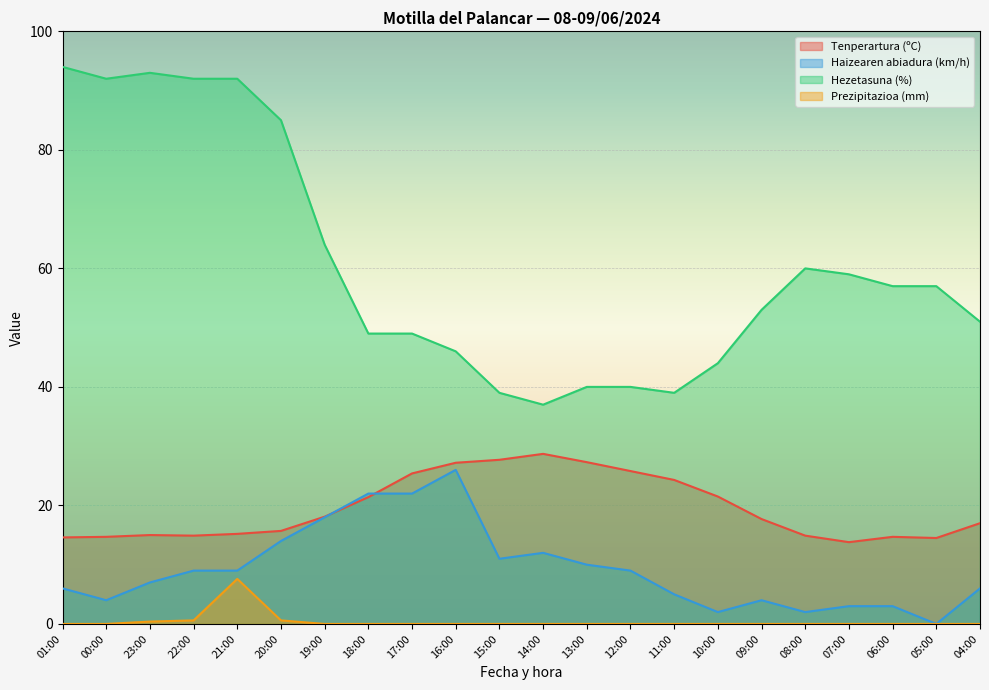

Reading left to right, extract all data points from this chart.

Tenperartura (ºC): 01:00=14.6	00:00=14.7	23:00=15.0	22:00=14.9	21:00=15.2	20:00=15.7	19:00=18.1	18:00=21.4	17:00=25.4	16:00=27.2	15:00=27.7	14:00=28.7	13:00=27.3	12:00=25.8	11:00=24.3	10:00=21.5	09:00=17.7	08:00=14.9	07:00=13.8	06:00=14.7	05:00=14.5	04:00=17.0
Haizearen abiadura (km/h): 01:00=6.0	00:00=4.0	23:00=7.0	22:00=9.0	21:00=9.0	20:00=14.0	19:00=18.0	18:00=22.0	17:00=22.0	16:00=26.0	15:00=11.0	14:00=12.0	13:00=10.0	12:00=9.0	11:00=5.0	10:00=2.0	09:00=4.0	08:00=2.0	07:00=3.0	06:00=3.0	05:00=0.0	04:00=6.0
Hezetasuna (%): 01:00=94.0	00:00=92.0	23:00=93.0	22:00=92.0	21:00=92.0	20:00=85.0	19:00=64.0	18:00=49.0	17:00=49.0	16:00=46.0	15:00=39.0	14:00=37.0	13:00=40.0	12:00=40.0	11:00=39.0	10:00=44.0	09:00=53.0	08:00=60.0	07:00=59.0	06:00=57.0	05:00=57.0	04:00=51.0
Prezipitazioa (mm): 01:00=0.0	00:00=0.0	23:00=0.4	22:00=0.6	21:00=7.6	20:00=0.6	19:00=0.0	18:00=0.0	17:00=0.0	16:00=0.0	15:00=0.0	14:00=0.0	13:00=0.0	12:00=0.0	11:00=0.0	10:00=0.0	09:00=0.0	08:00=0.0	07:00=0.0	06:00=0.0	05:00=0.0	04:00=0.0